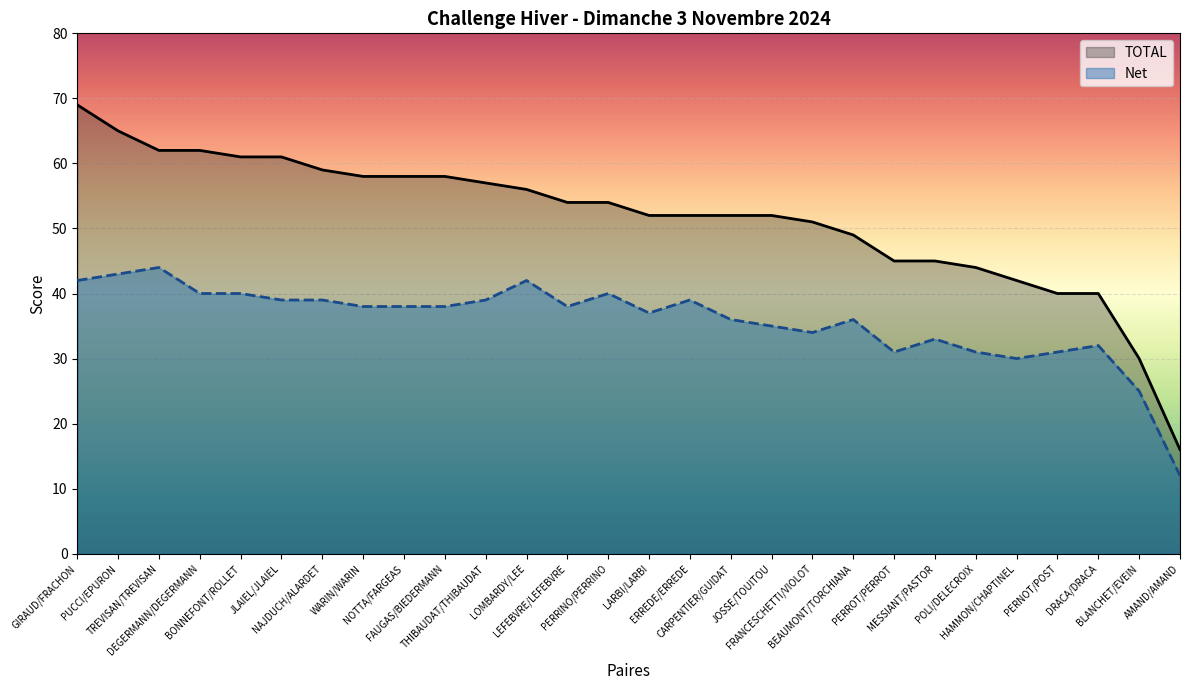

Reading right to left, extract all data points from this chart.

TOTAL: 16	30	40	40	42	44	45	45	49	51	52	52	52	52	54	54	56	57	58	58	58	59	61	61	62	62	65	69
Net: 12	25	32	31	30	31	33	31	36	34	35	36	39	37	40	38	42	39	38	38	38	39	39	40	40	44	43	42